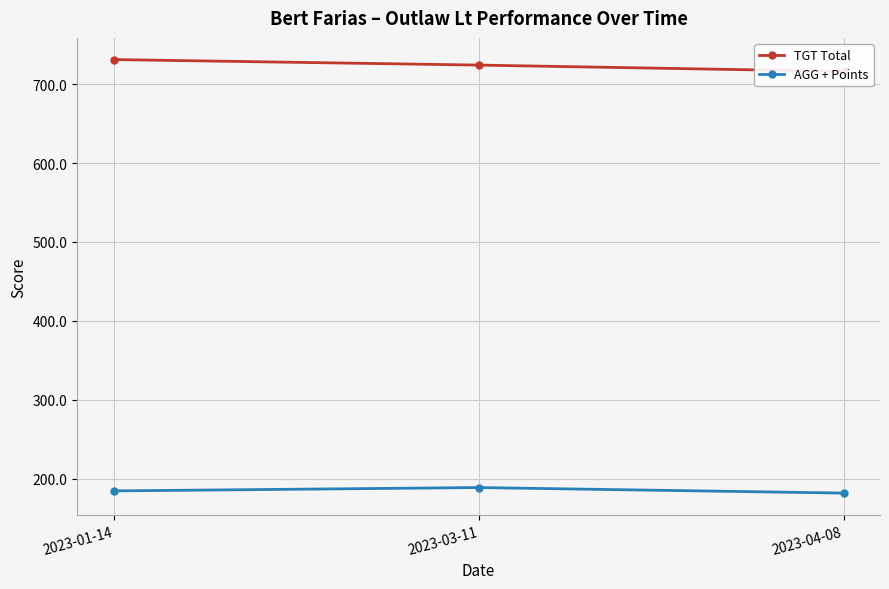

Reading right to left, transcribe all the data shown in this chart.

TGT Total: 716.0	724.0	731.0
AGG + Points: 182.0	189.0	184.8